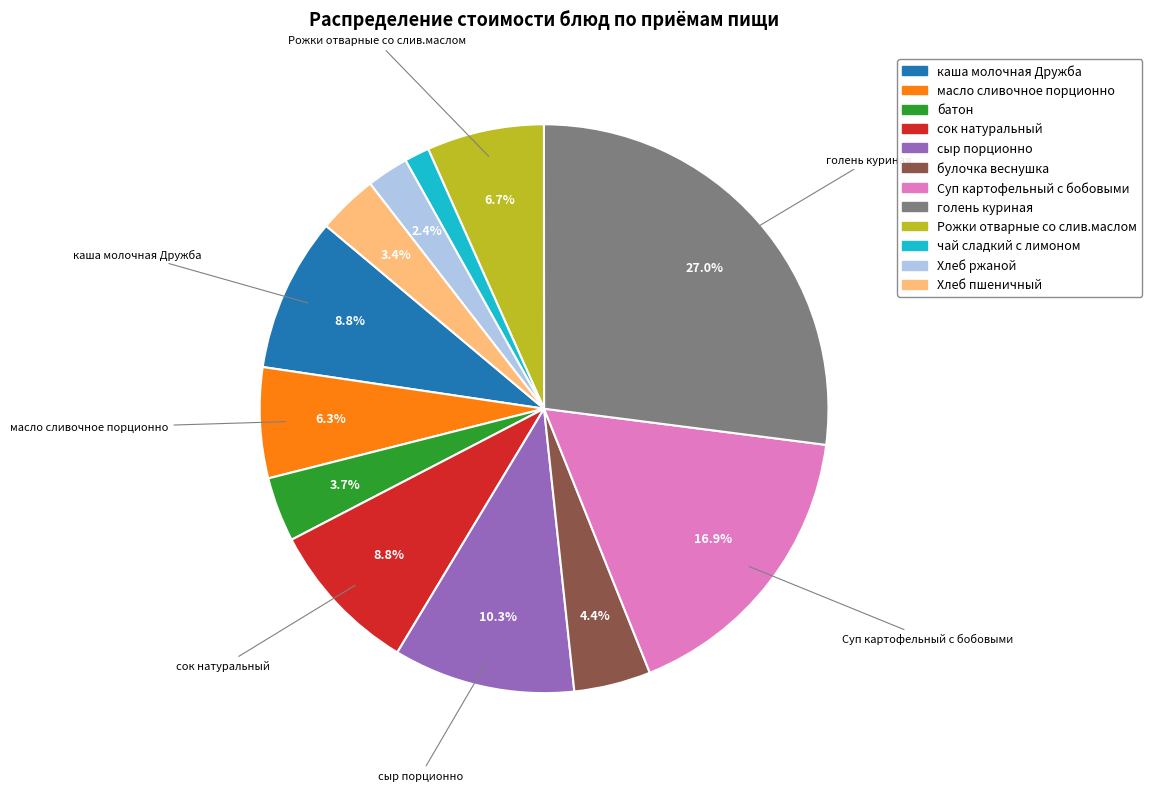

To the nearest percent, what is the difference between the Суп картофельный с бобовыми and Рожки отварные со слив.маслом slice percentages?

10%